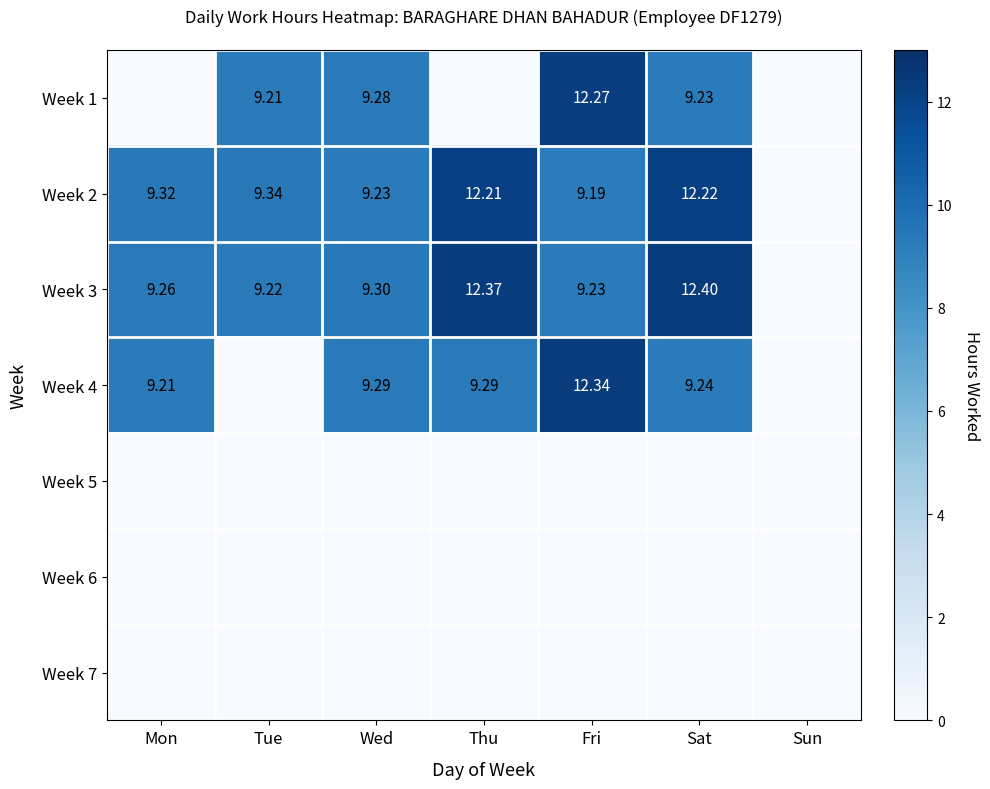

True or false: Week 6 has a value of 0.0 at Wed.

True